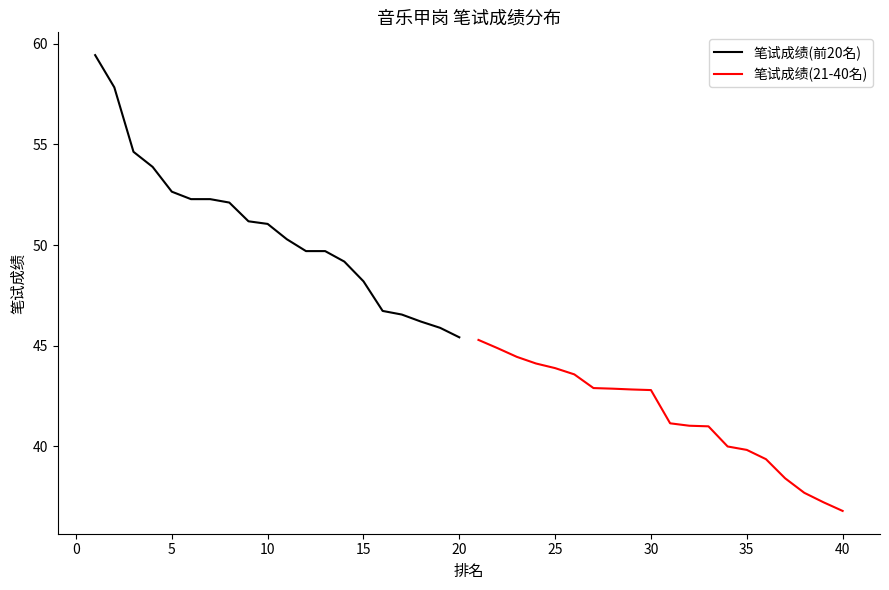

The 笔试成绩(21-40名) series shows 22.2 at 25. True or false?

False